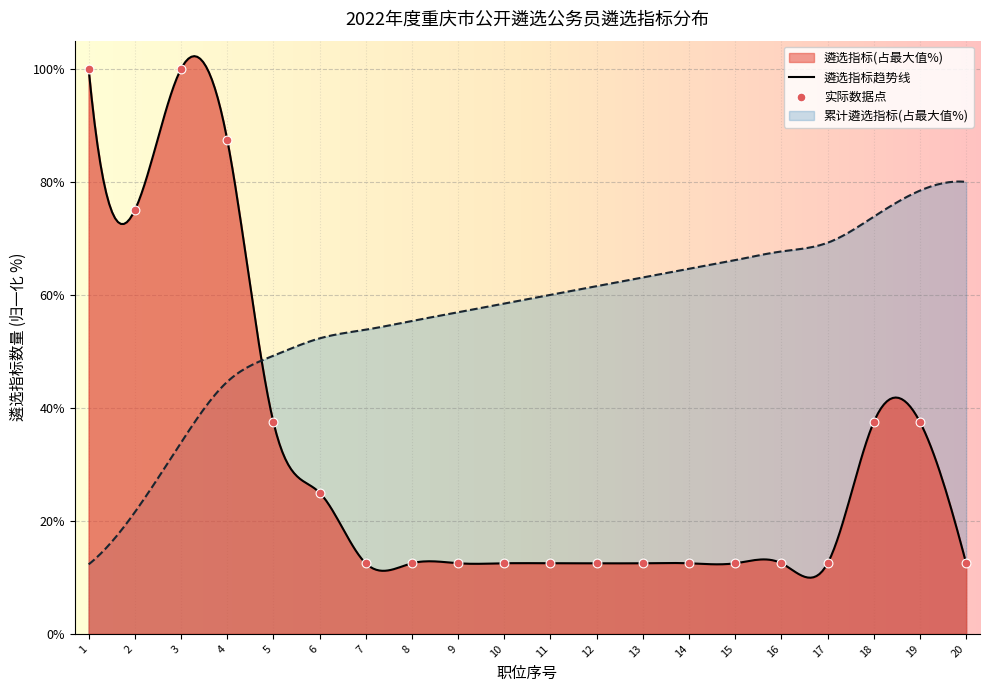

What is the change in value from 3 to 6?

-75.0